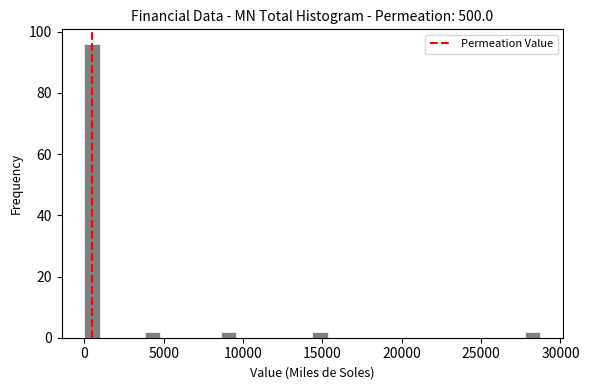

Around what value on the x-axis is the tallest bar? Give the approximate position of its centre, as read against the axis.

500